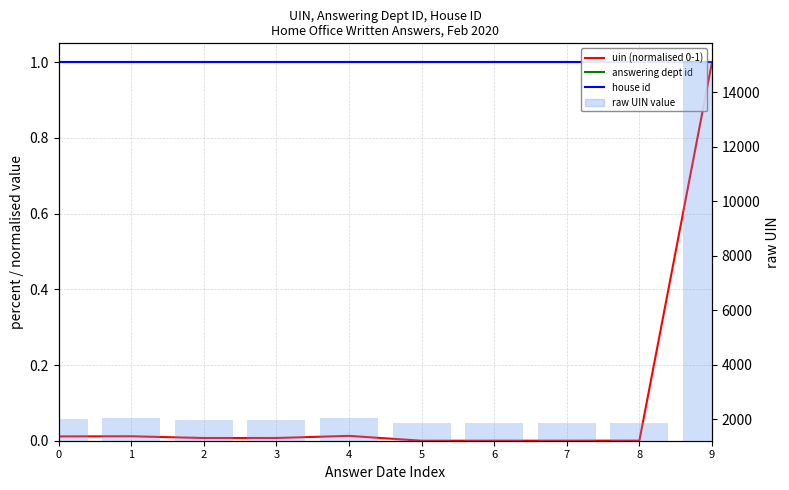

True or false: uin (normalised 0-1) has a value of 0.0 at 2.

True